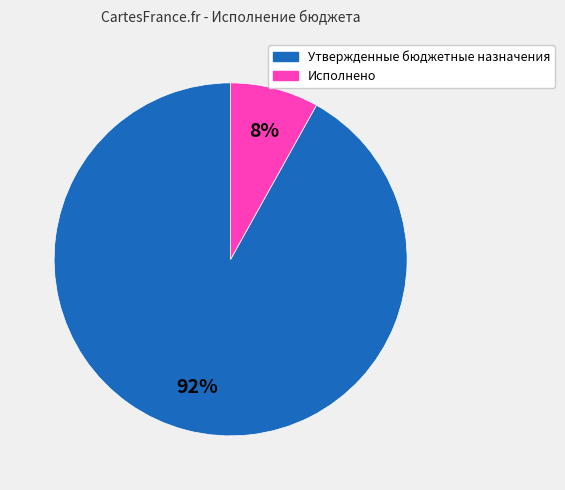

To the nearest percent, what is the difference between the largest and smallest slice percentages?

84%